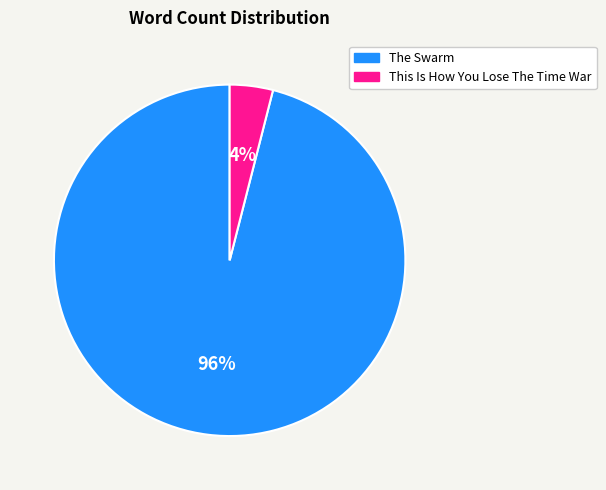

Rank the categories by value from highest to lowest.

The Swarm, This Is How You Lose The Time War